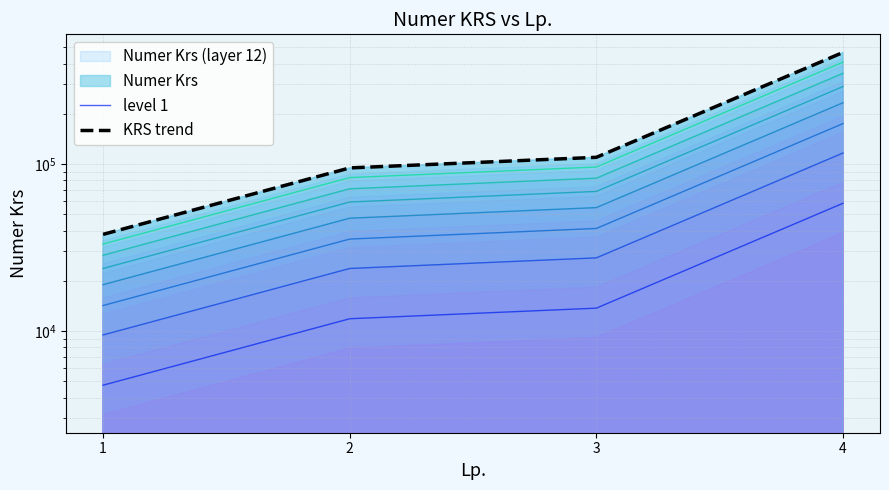

Which series has the largest total across all categories?

KRS trend